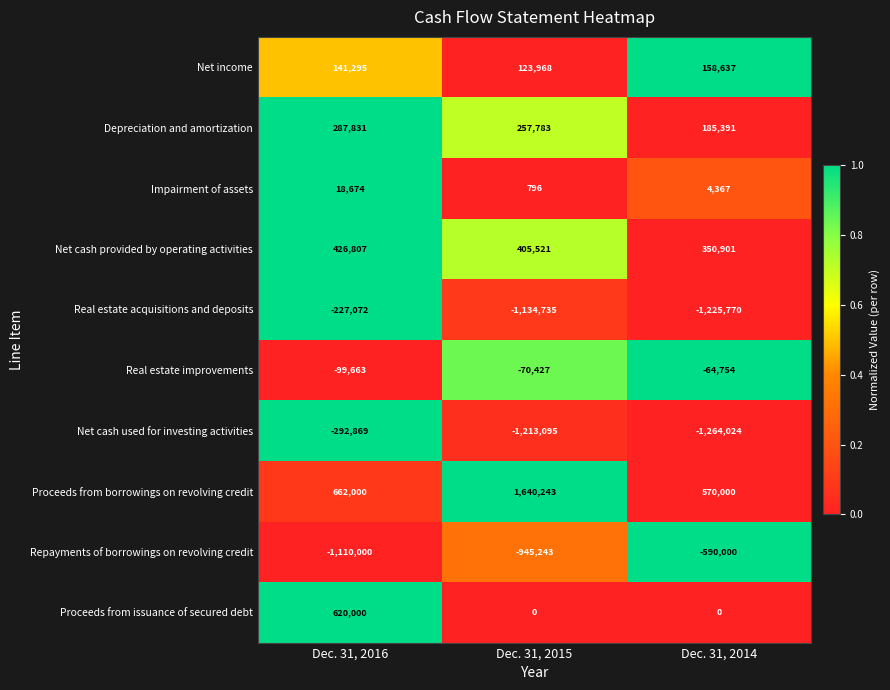

Where does the Real estate acquisitions and deposits series first go above -1134735?

Dec. 31, 2016